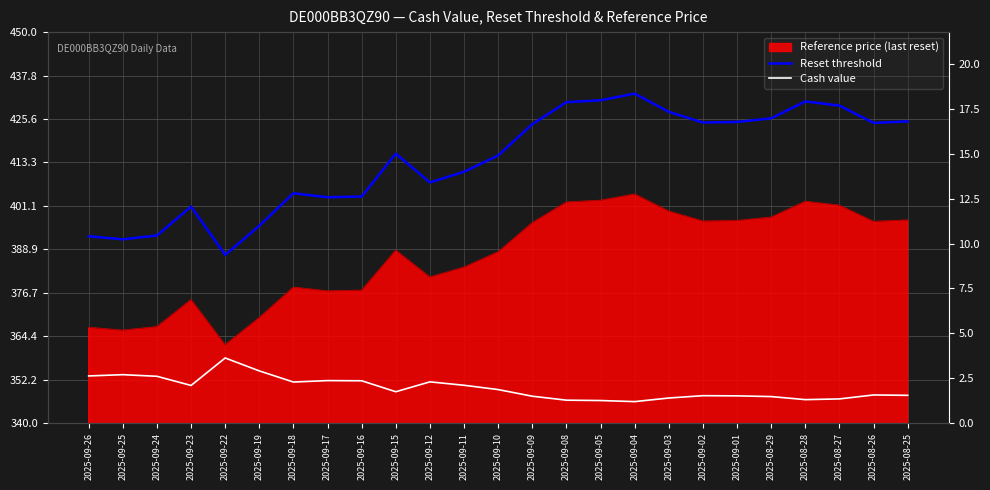

What is the difference between the Reset threshold values at 2025-09-17 and 2025-08-25?

21.3